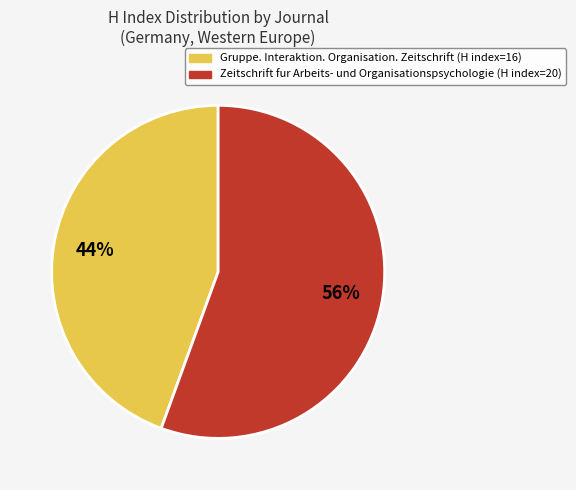

To the nearest percent, what percentage of the pie is Gruppe. Interaktion. Organisation. Zeitschrift (H index=16)?

44%